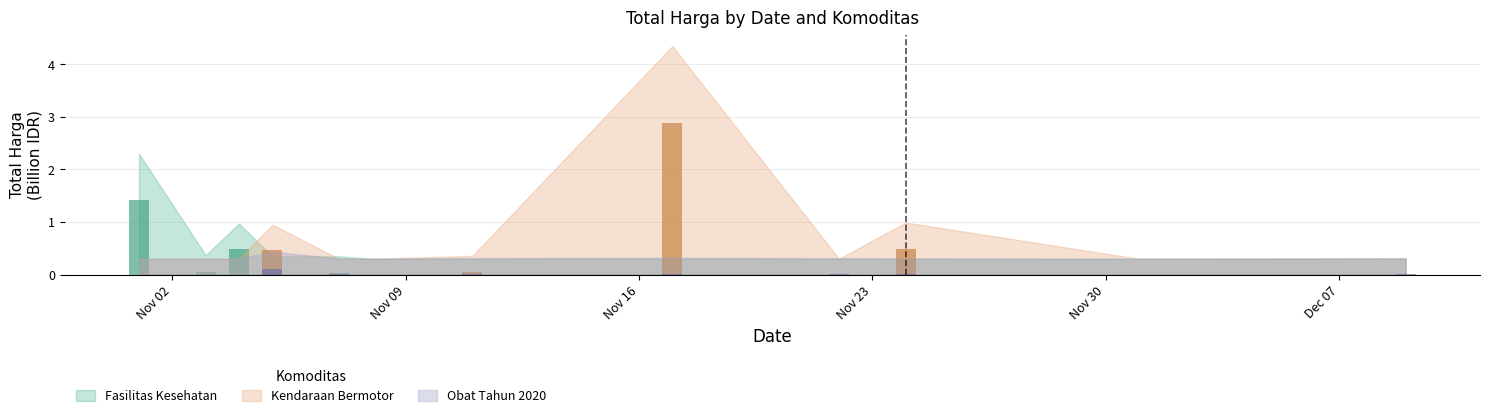

Rank the series by their maximum value, from highest to lowest.

Kendaraan Bermotor, Fasilitas Kesehatan, Obat Tahun 2020